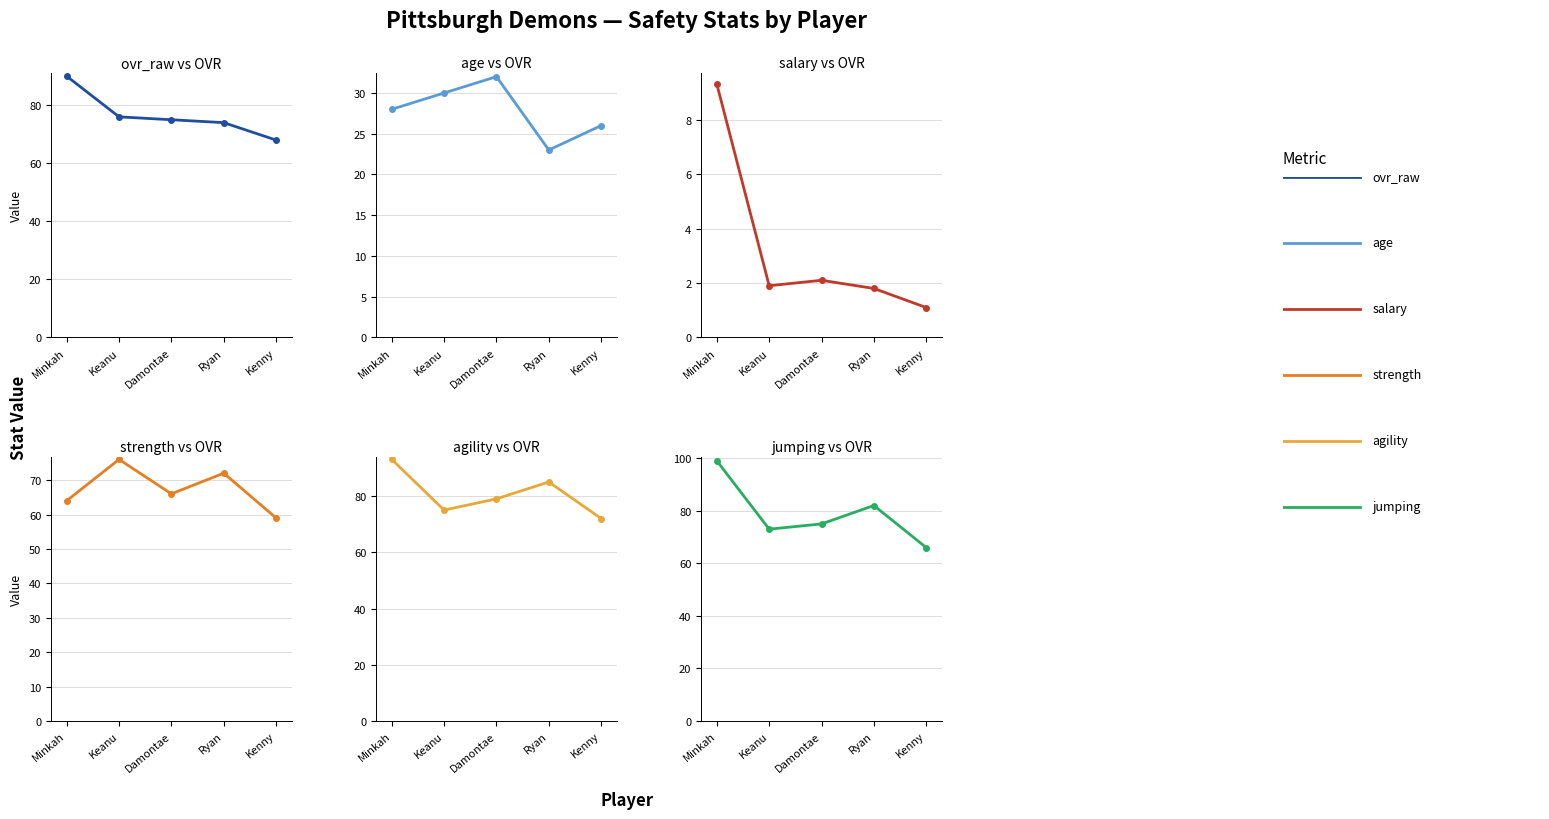

Reading left to right, extract all data points from this chart.

ovr_raw: Minkah=90.0	Keanu=76.0	Damontae=75.0	Ryan=74.0	Kenny=68.0
age: Minkah=28.0	Keanu=30.0	Damontae=32.0	Ryan=23.0	Kenny=26.0
salary: Minkah=9.3	Keanu=1.9	Damontae=2.1	Ryan=1.8	Kenny=1.1
strength: Minkah=64.0	Keanu=76.0	Damontae=66.0	Ryan=72.0	Kenny=59.0
agility: Minkah=93.0	Keanu=75.0	Damontae=79.0	Ryan=85.0	Kenny=72.0
jumping: Minkah=99.0	Keanu=73.0	Damontae=75.0	Ryan=82.0	Kenny=66.0